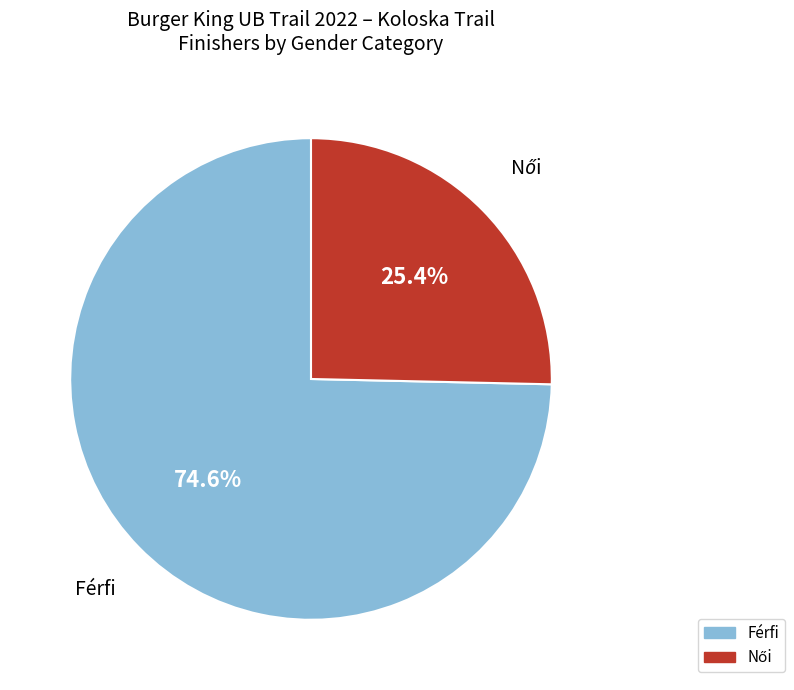

Is there a majority slice in this chart?

Yes